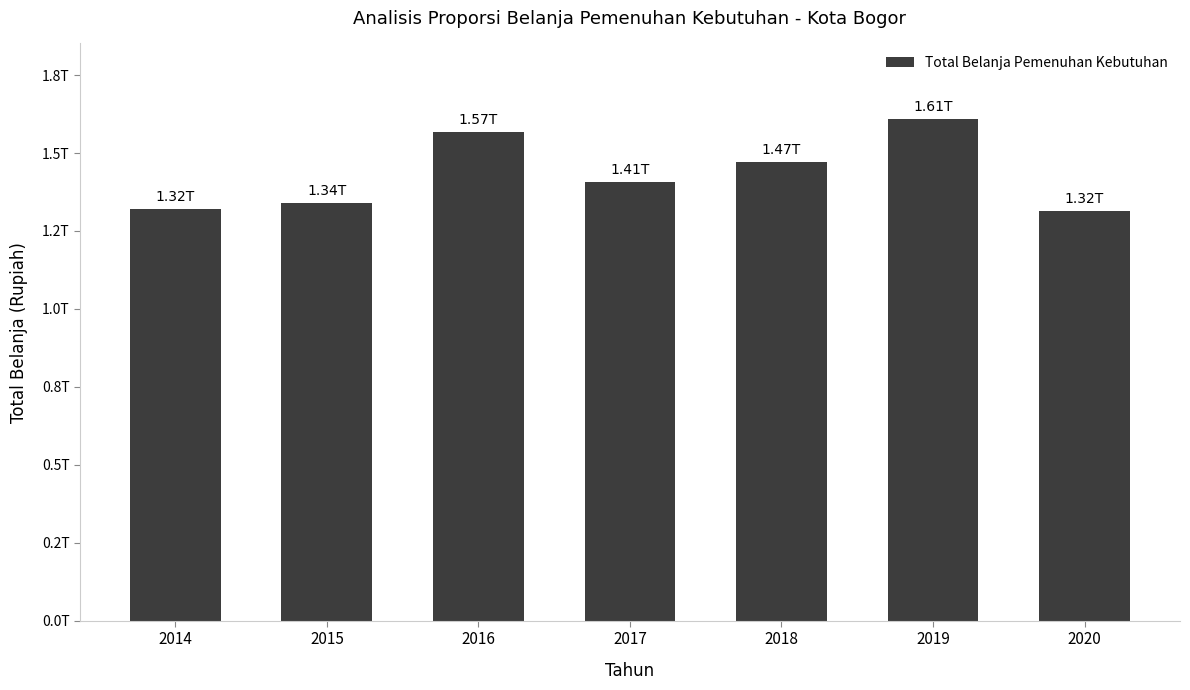

Rank the categories by value from highest to lowest.

2019, 2016, 2018, 2017, 2015, 2014, 2020